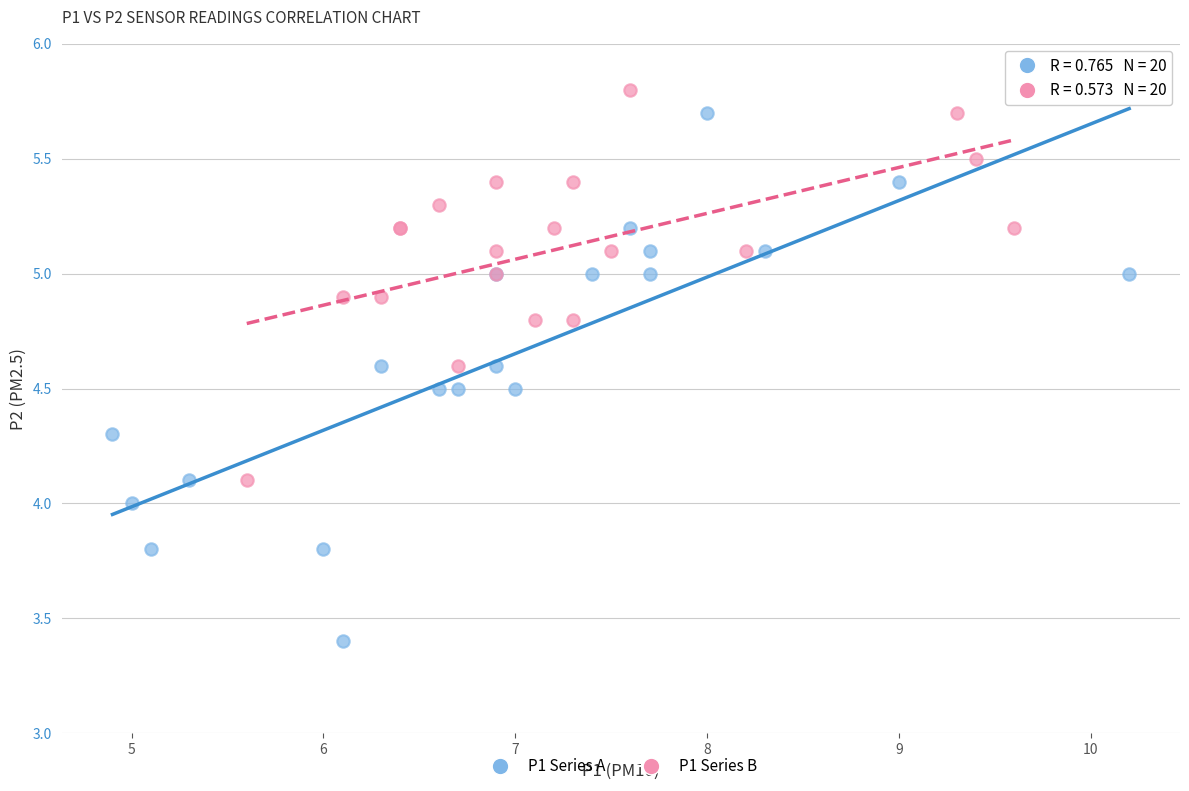

Which series reaches the maximum Y coordinate?

P1 Series B